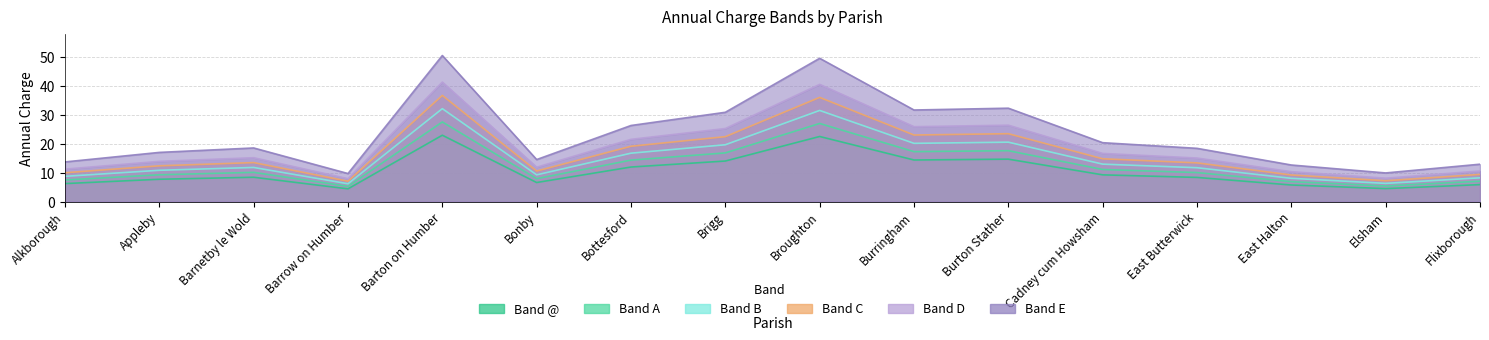

How many values in the A series exceed 10?

9